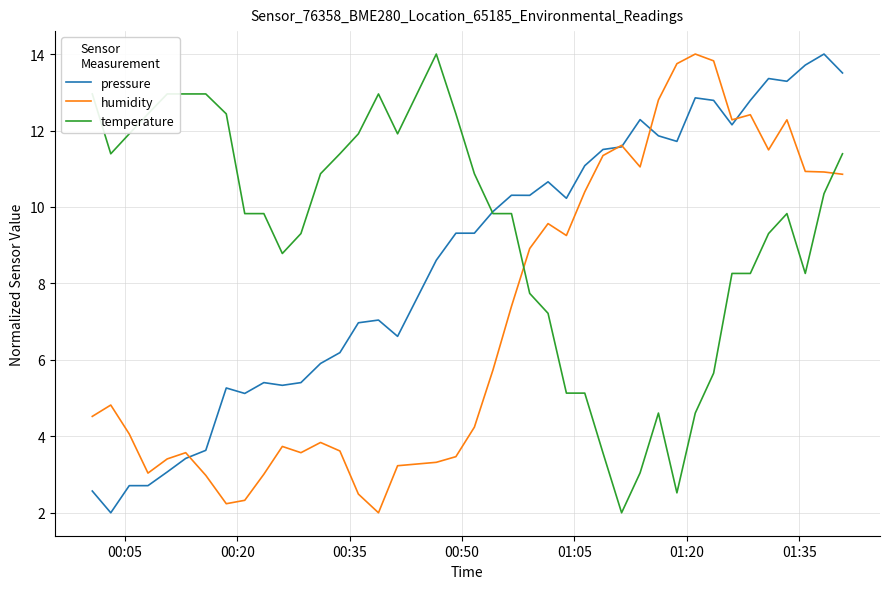

What are all the series names shown in the legend?

pressure, humidity, temperature